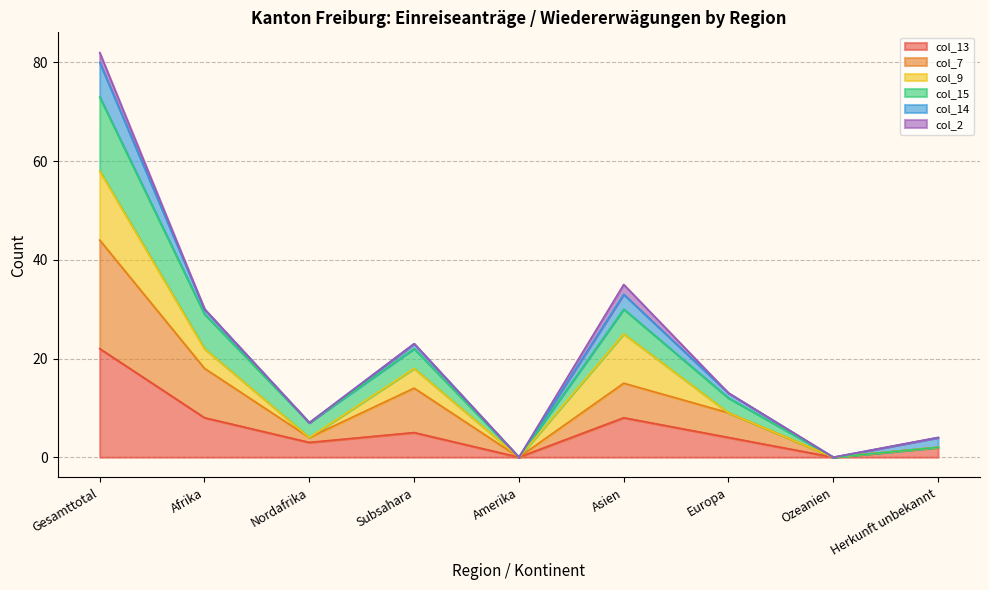

Which category has the highest value in the col_13 series?

Gesamttotal